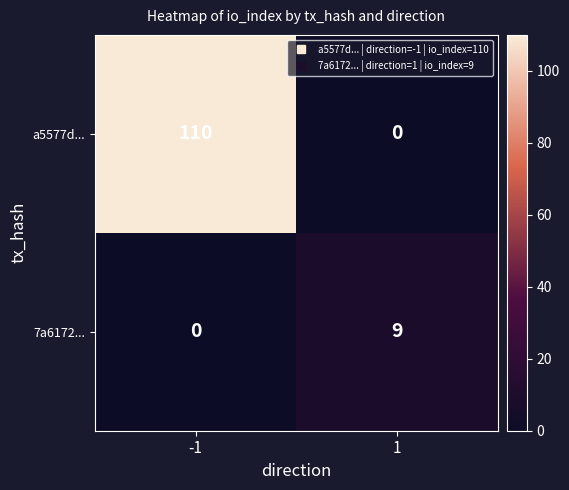

List the series in order of their overall mean, lowest first.

7a6172..., a5577d...